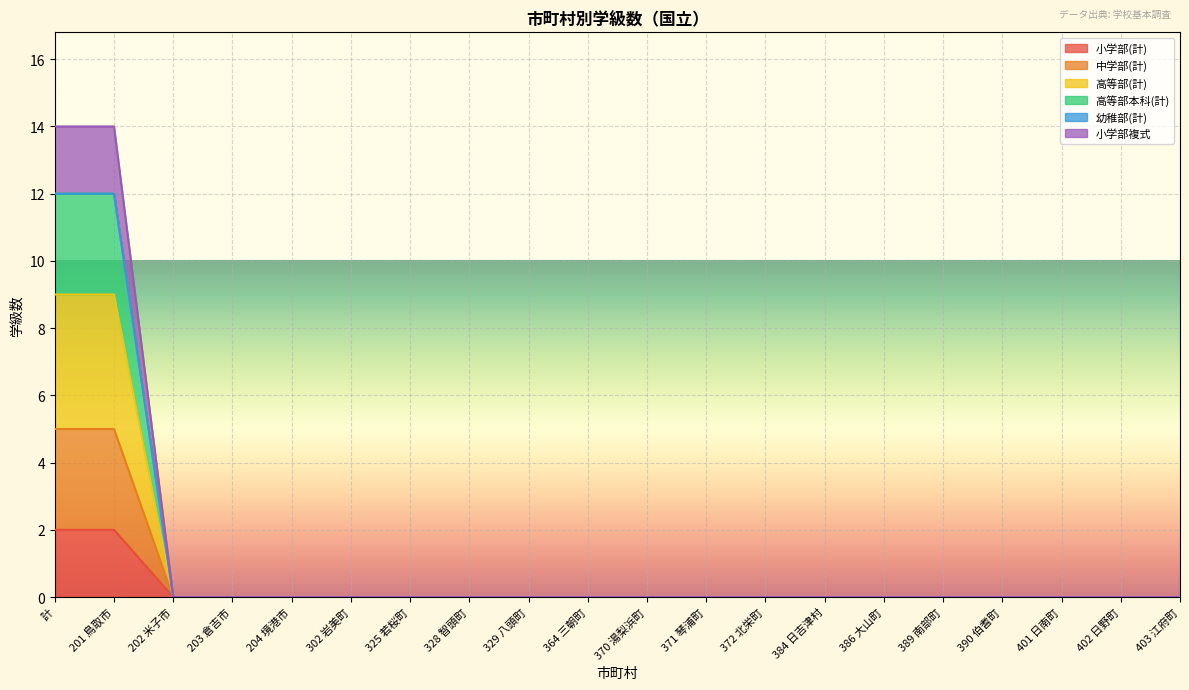

At how many categories does at least one series exceed 9?

2